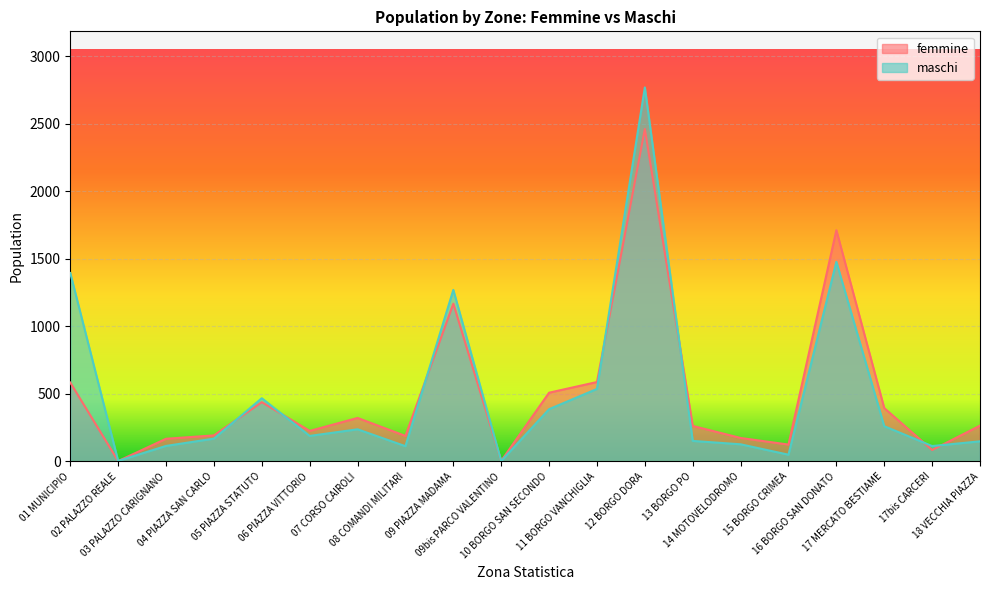

Is it true that maschi equals 114 at 17bis CARCERI?

True